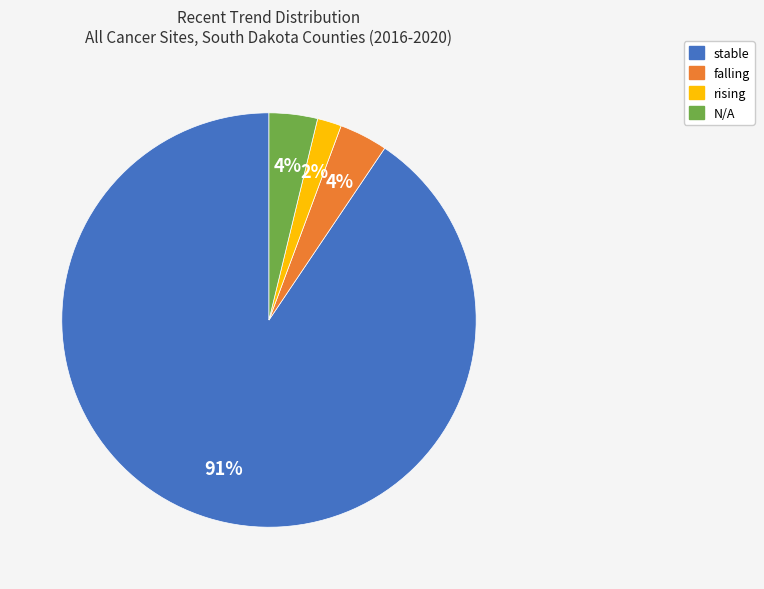

What is the largest slice in the pie chart?

stable